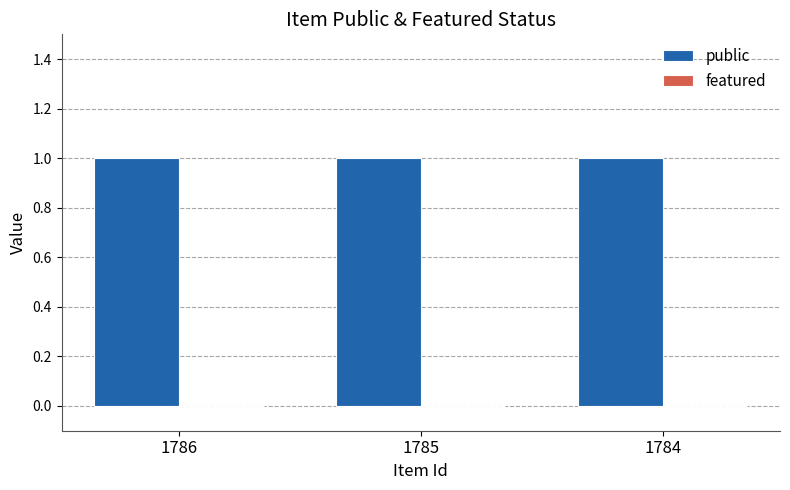

Which series has the largest range (max minus min)?

public